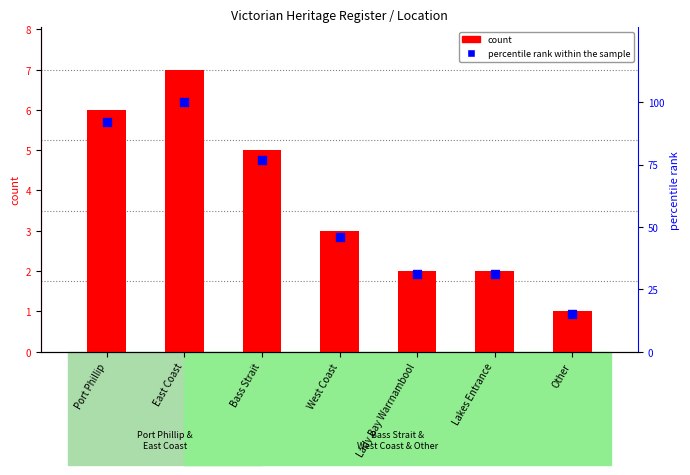

Which has a higher value, Other or Lady Bay Warrnambool?

Lady Bay Warrnambool